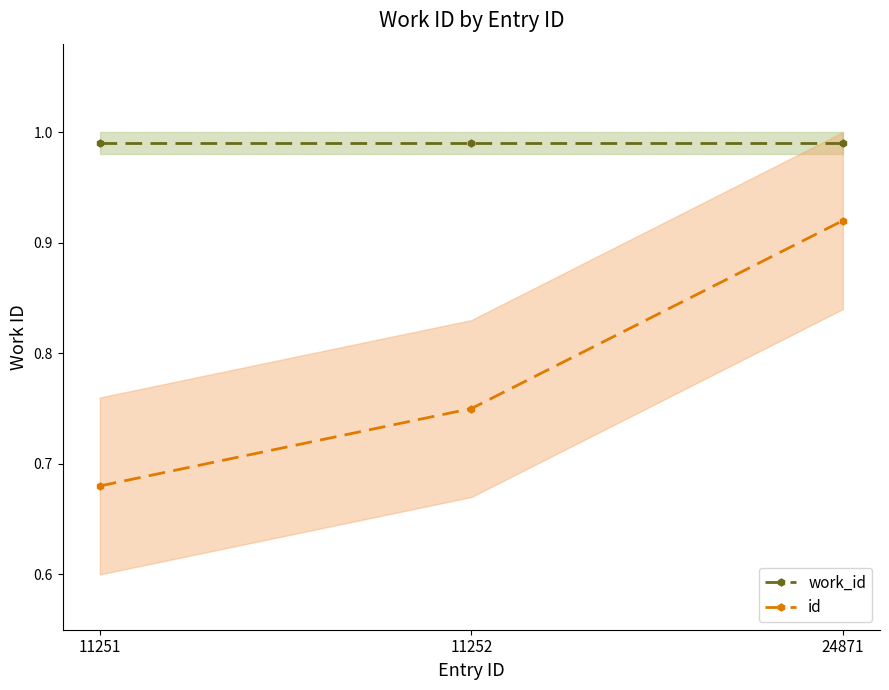

What is the sum of the id values at 11252 and 24871?

1.7